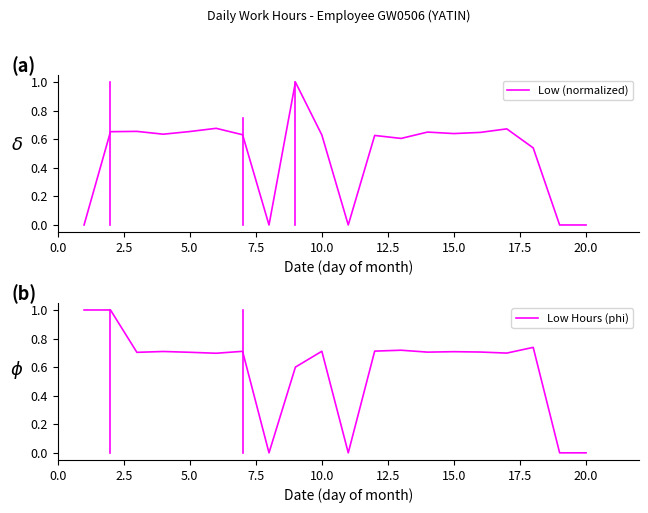

How many Low Hours (phi) values are between 0 and 1?

20